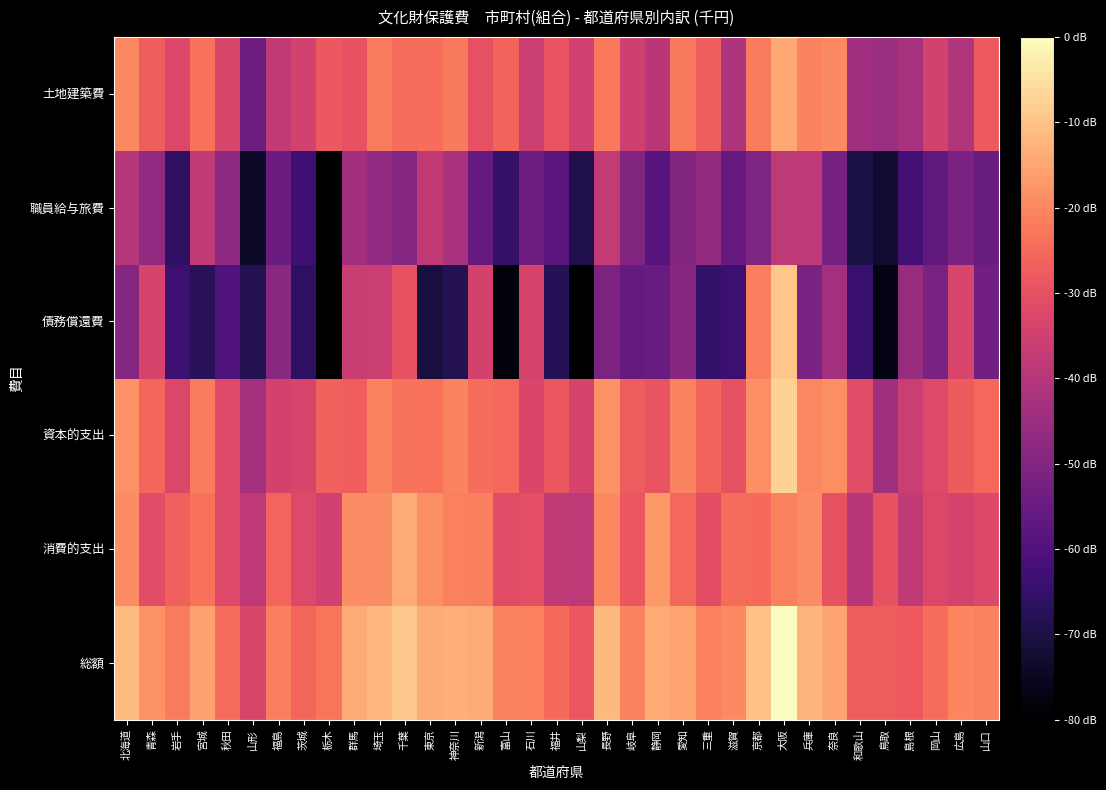

Which category has the lowest value in the 消費的支出 series?

和歌山